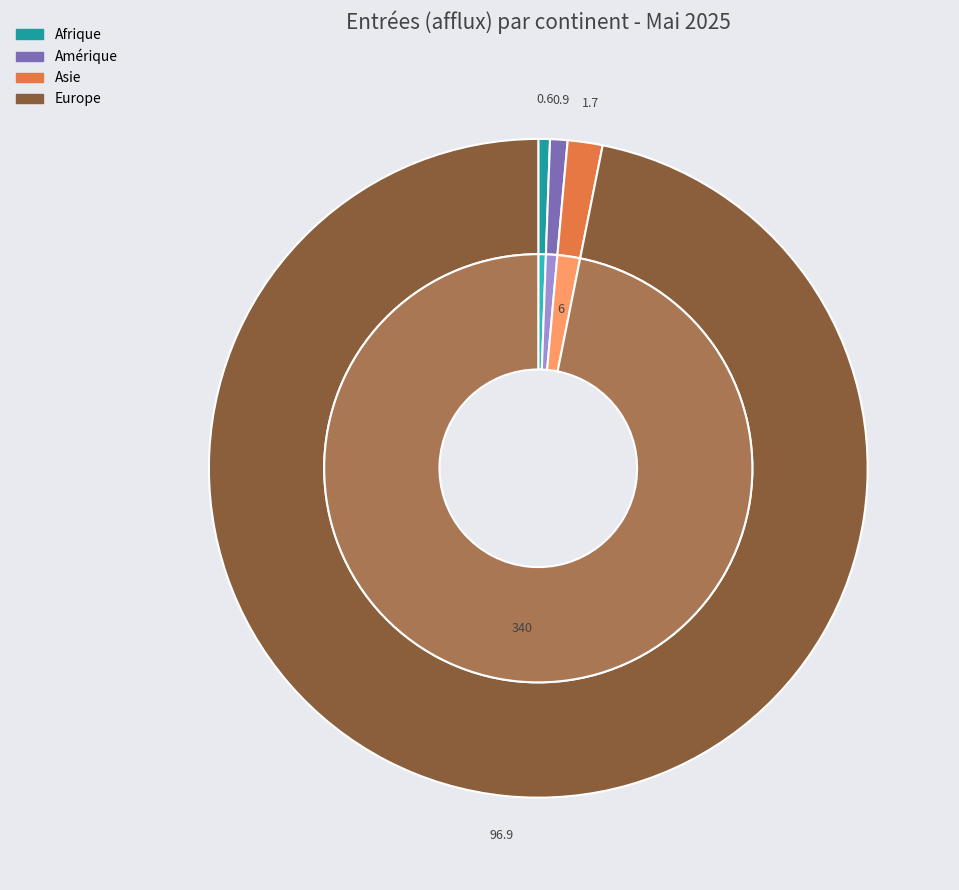

To the nearest percent, what is the combined percentage of Provenance inconnue and Europe?

97%